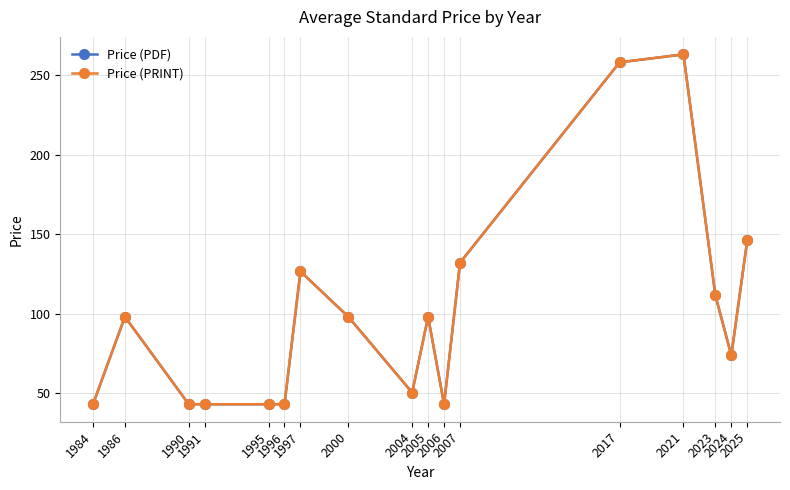

True or false: Price (PDF) and Price (PRINT) intersect in this chart.

False